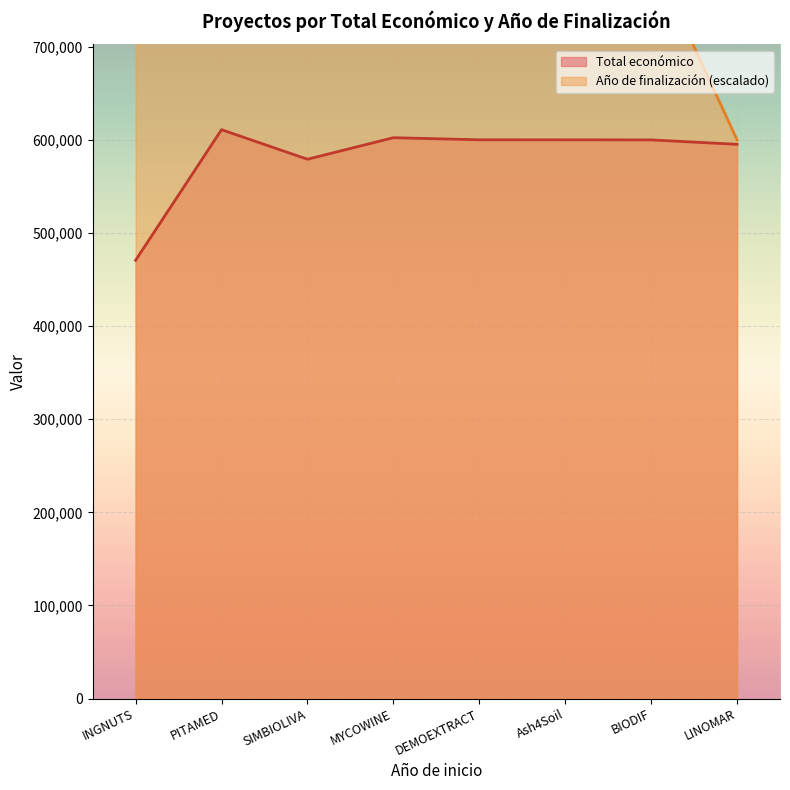

What is the label of the 8th point from the right?

INGNUTS